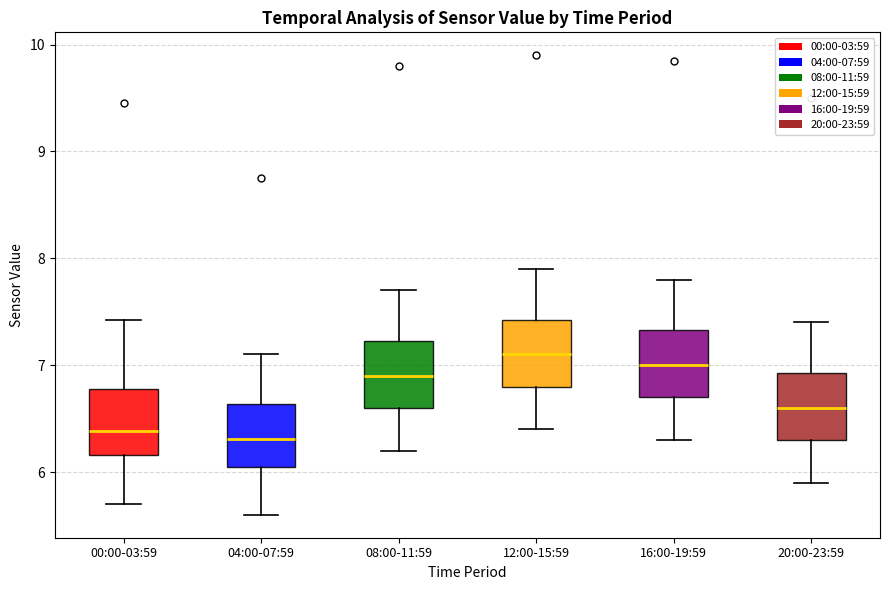

Where does the lower whisker of the box for 20:00-23:59 end on the y-axis? The values are not printed on the chart, so give them approximately, as read against the axis.

5.9